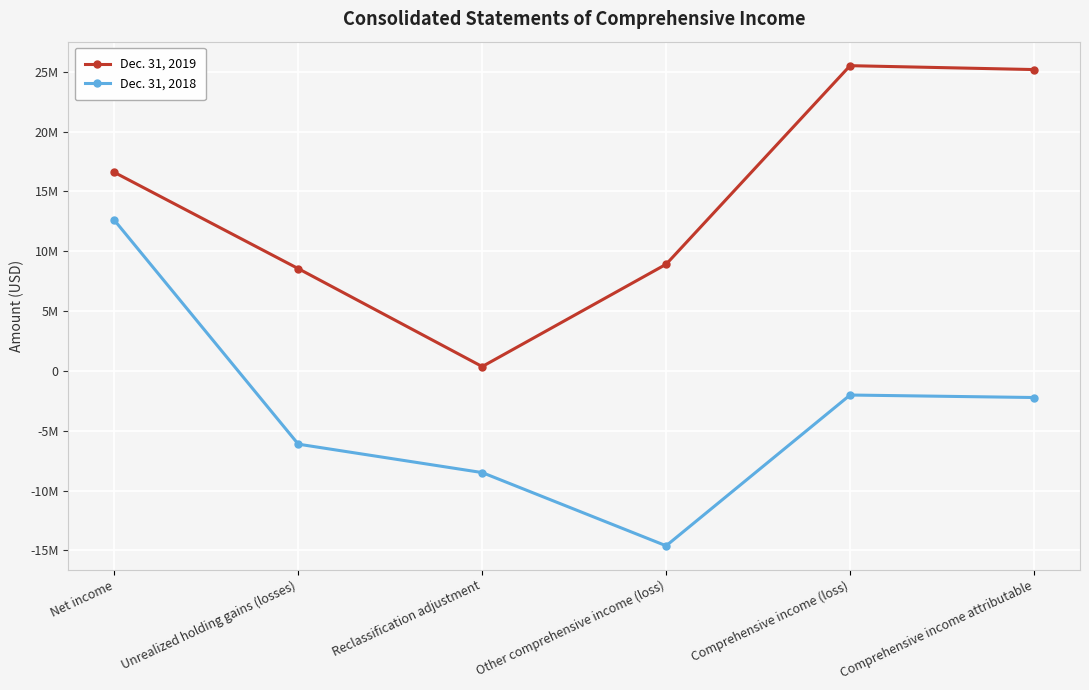

What is the maximum value shown in the chart?

25511339